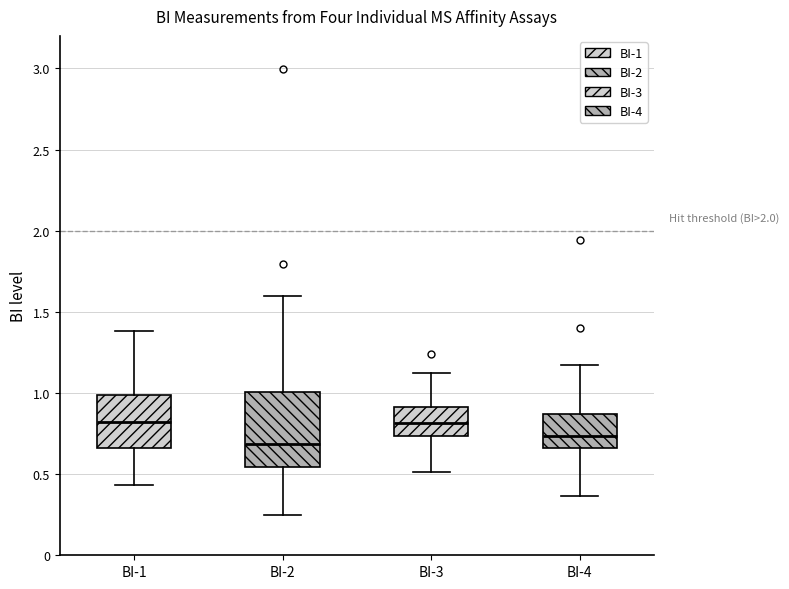

Reading left to right, transcribe this box plot: for each box, give where its median line is, the range the box spans, and where its two whiskers end, as read against the y-axis. The values are not printed on the chart, so give them approximately, as read against the axis.

BI-1: median 0.80, box 0.65 to 1.00, whiskers 0.45 to 1.40
BI-2: median 0.70, box 0.55 to 1.00, whiskers 0.25 to 1.60
BI-3: median 0.80, box 0.75 to 0.90, whiskers 0.50 to 1.15
BI-4: median 0.75, box 0.65 to 0.85, whiskers 0.35 to 1.15